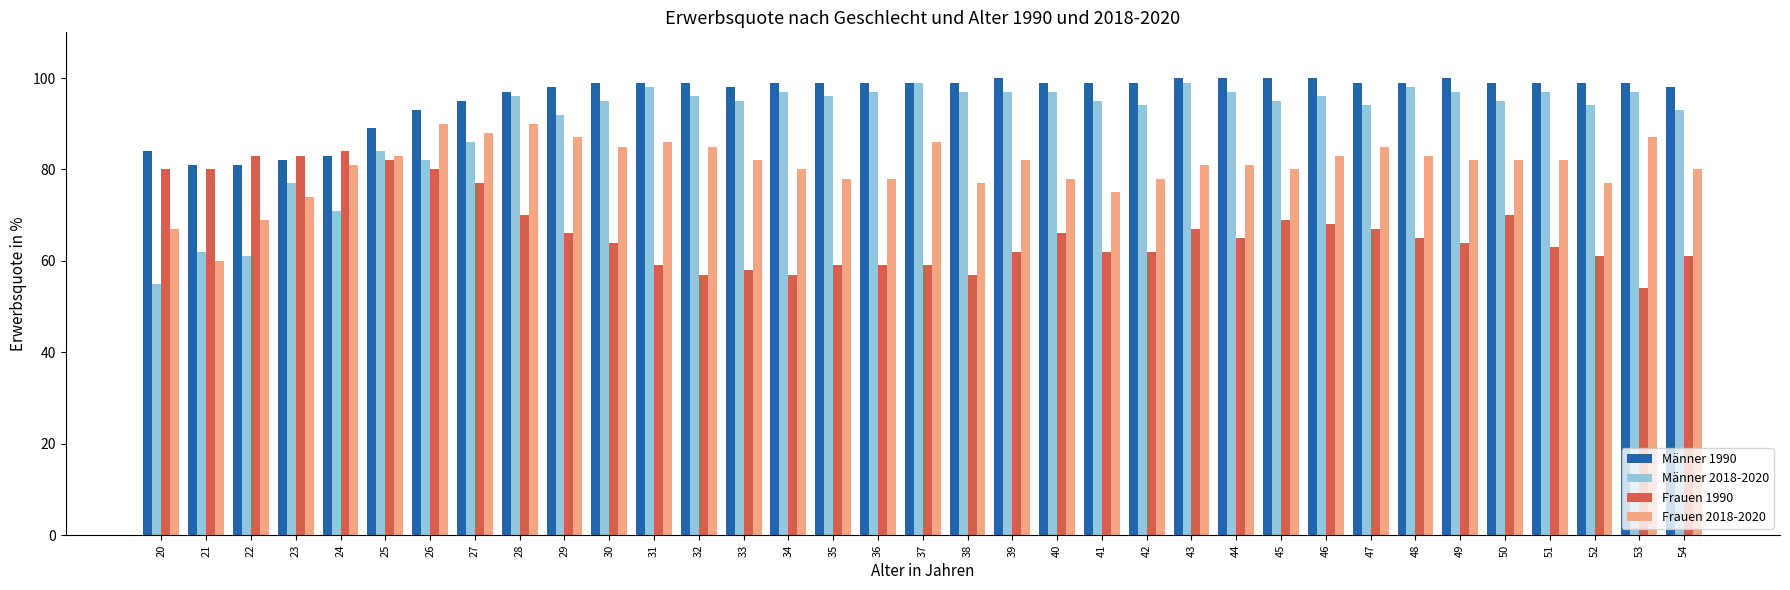

At how many categories does at least one series exceed 88?

30